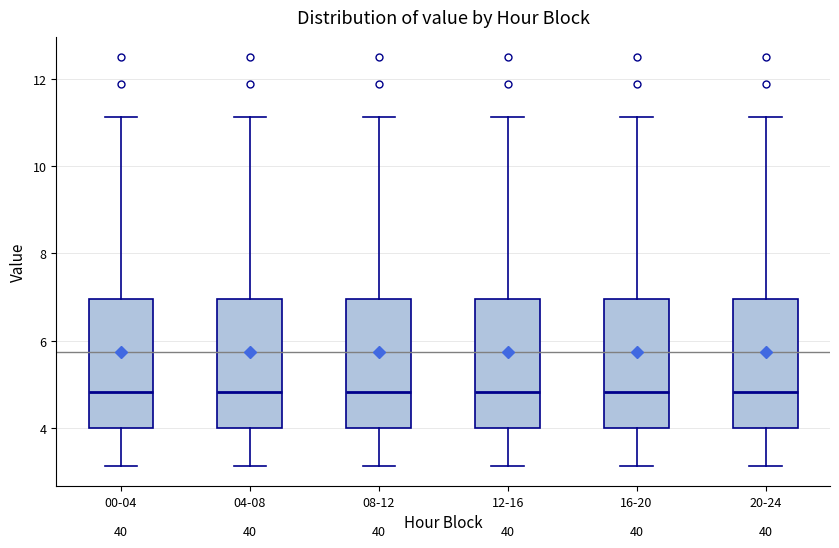

Reading left to right, read every box against the y-axis: the position of its median line, the range the box covers, and the ends of its whiskers. The values are not printed on the chart, so give them approximately, as read against the axis.

00-04: median 4.8, box 4.0 to 7.0, whiskers 3.2 to 11.2
04-08: median 4.8, box 4.0 to 7.0, whiskers 3.2 to 11.2
08-12: median 4.8, box 4.0 to 7.0, whiskers 3.2 to 11.2
12-16: median 4.8, box 4.0 to 7.0, whiskers 3.2 to 11.2
16-20: median 4.8, box 4.0 to 7.0, whiskers 3.2 to 11.2
20-24: median 4.8, box 4.0 to 7.0, whiskers 3.2 to 11.2